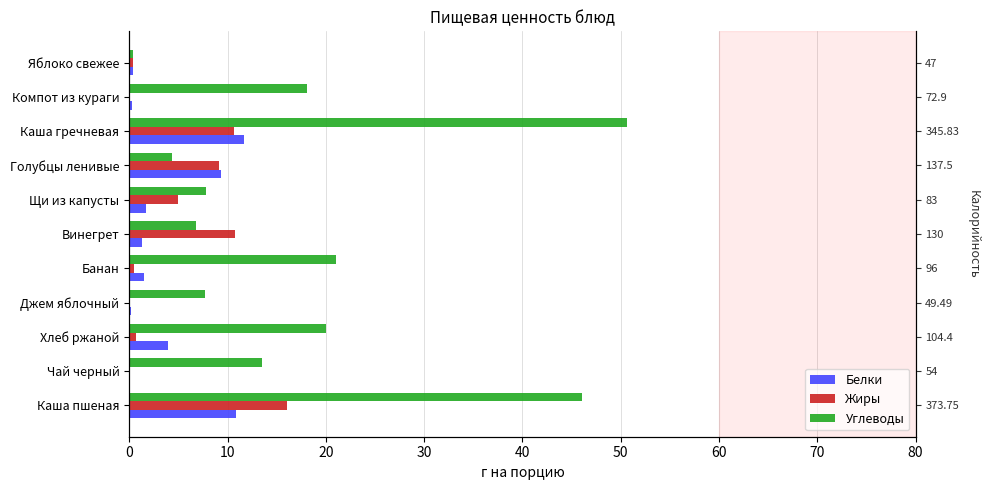

Which has a higher value, 40 or 80?

80